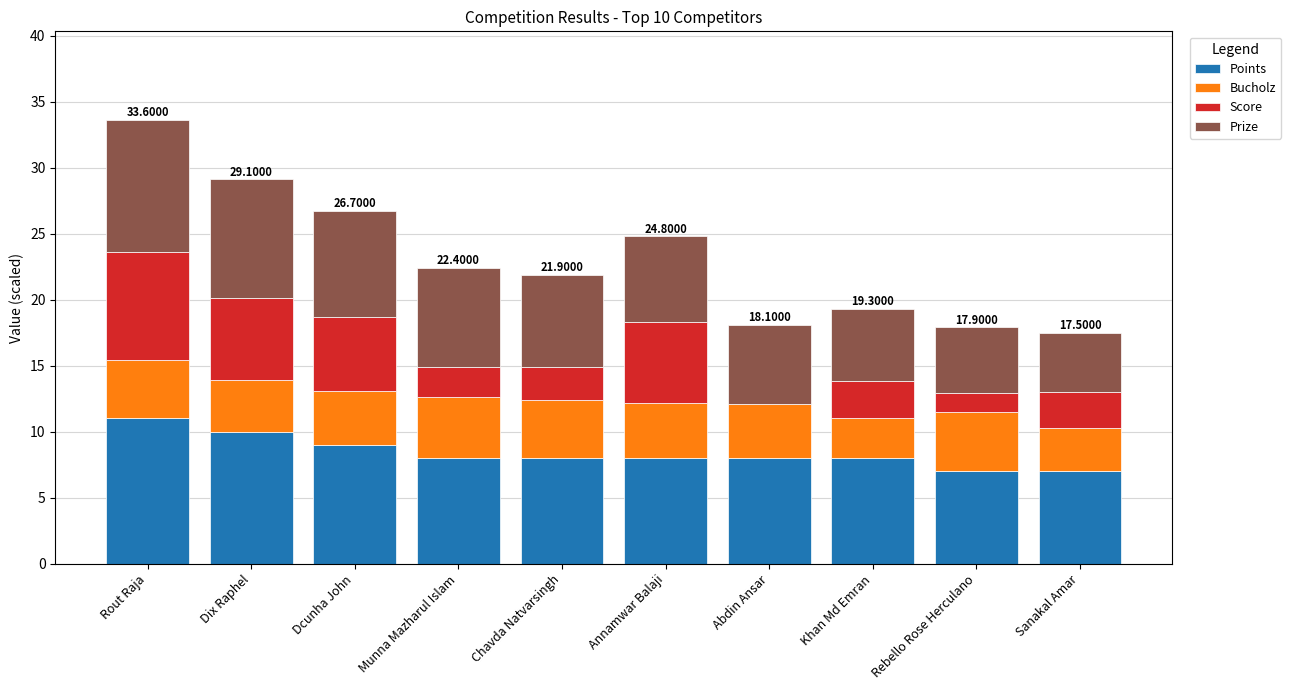

At which category is the sum across all series the highest?

Rout Raja